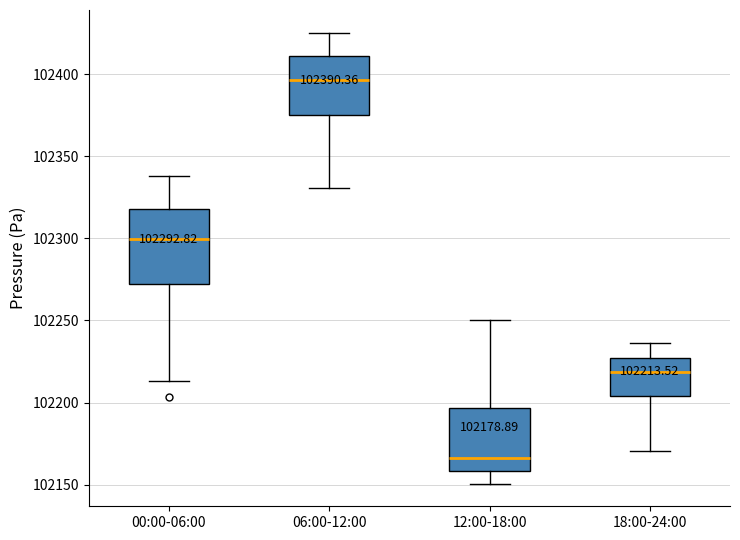

Comparing the boxes themselves (not the whiskers), which one is the tallest?

00:00-06:00